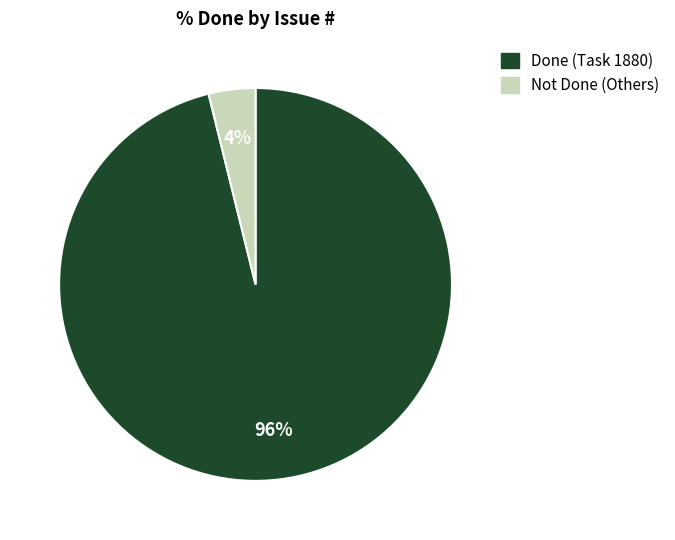

Combined, do Done (Task 1880) and Not Done (Others) account for over 50%?

Yes